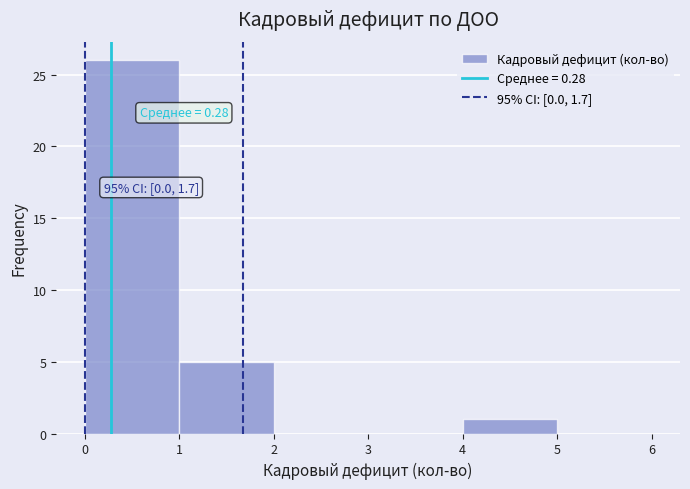

Which range on the x-axis has the tallest bar?

0 to 1